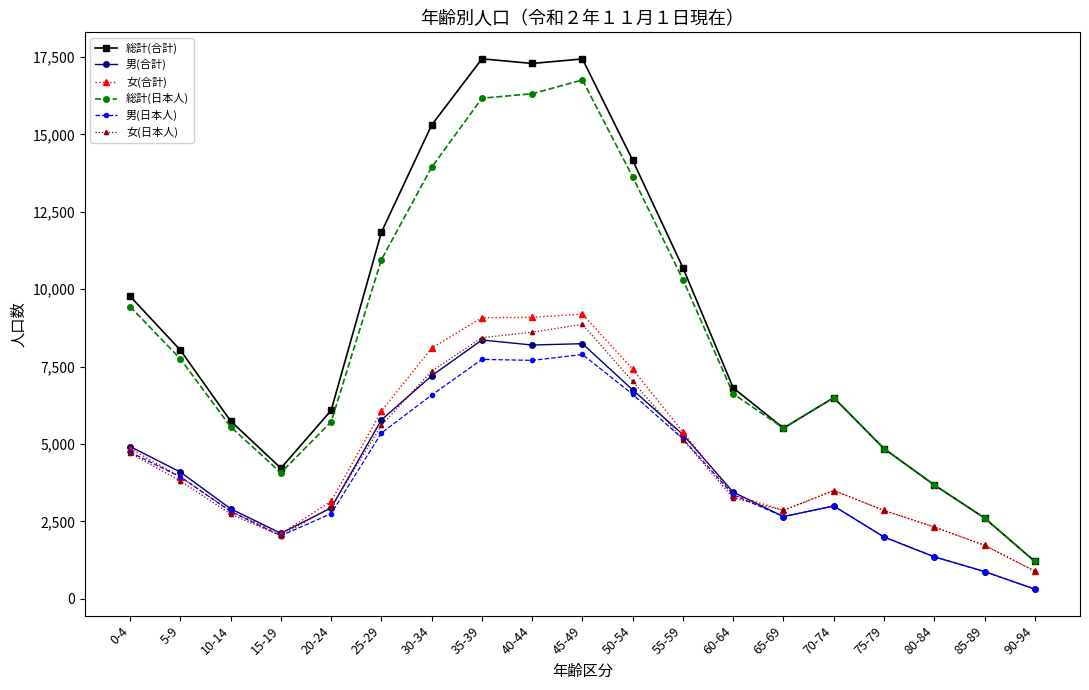

True or false: 男(日本人) and 総計(合計) cross at least once.

False